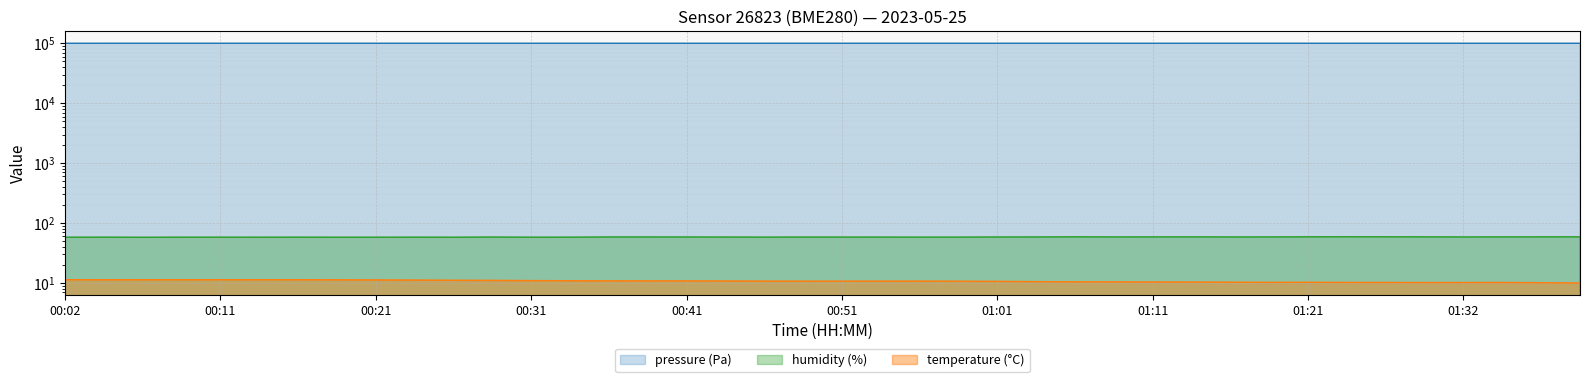

What is the value of the pressure point at the 38th from the left?

100659.2